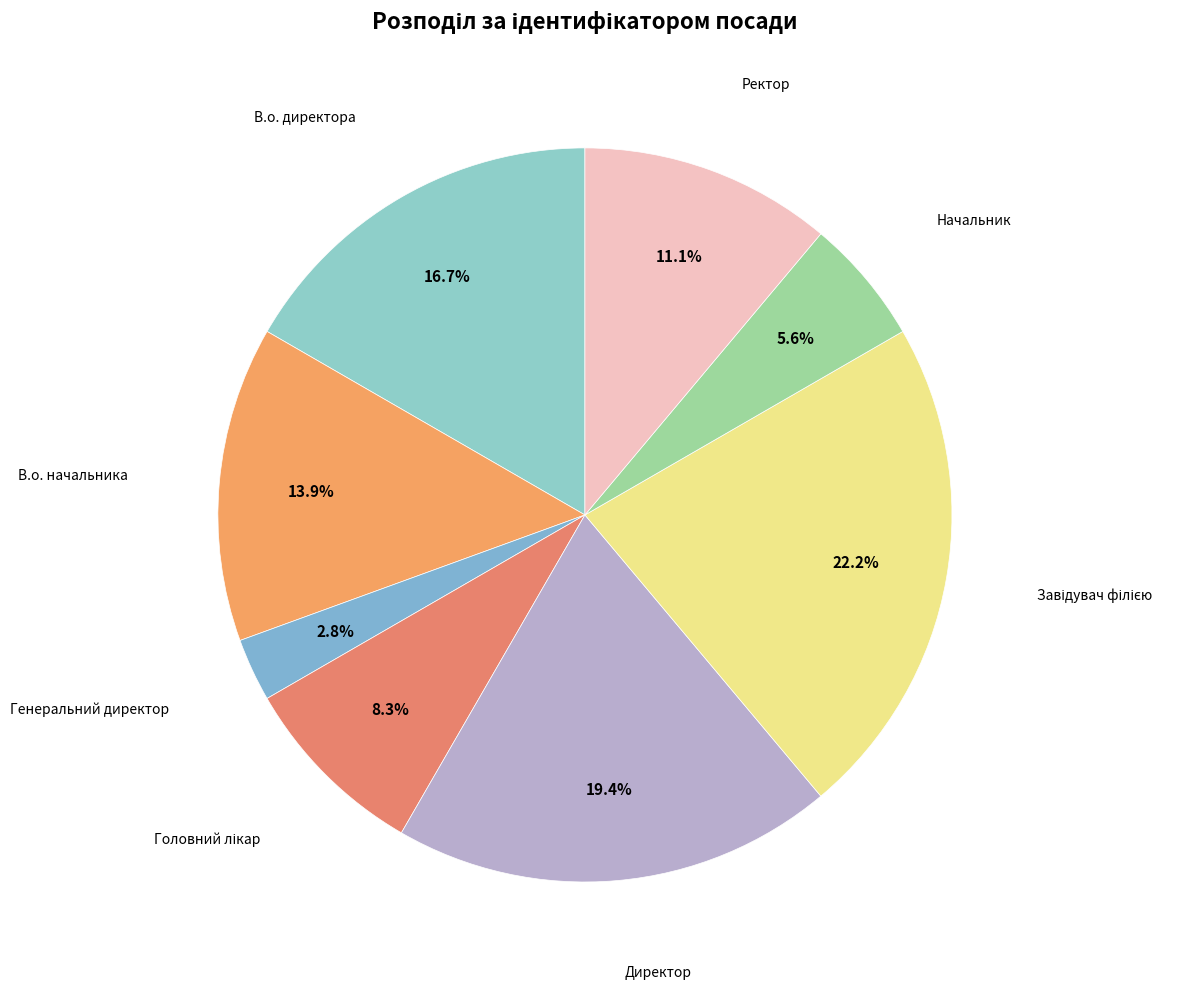

How many segments does this pie chart have?

8